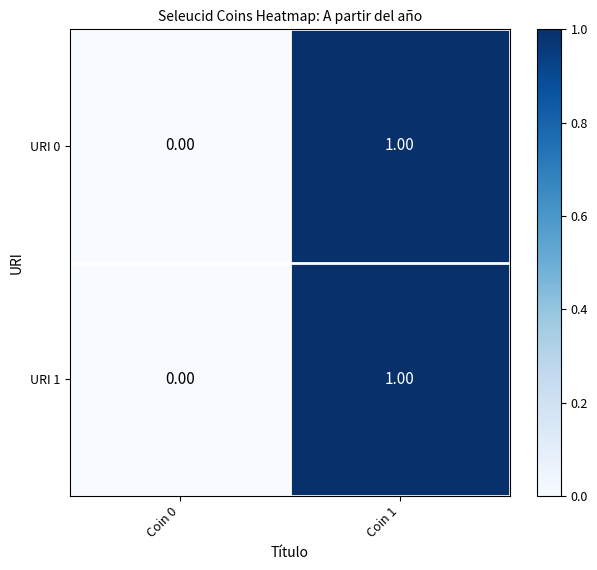

Is the value of URI 0 at Coin 0 greater than the value of URI 1 at Coin 1?

No